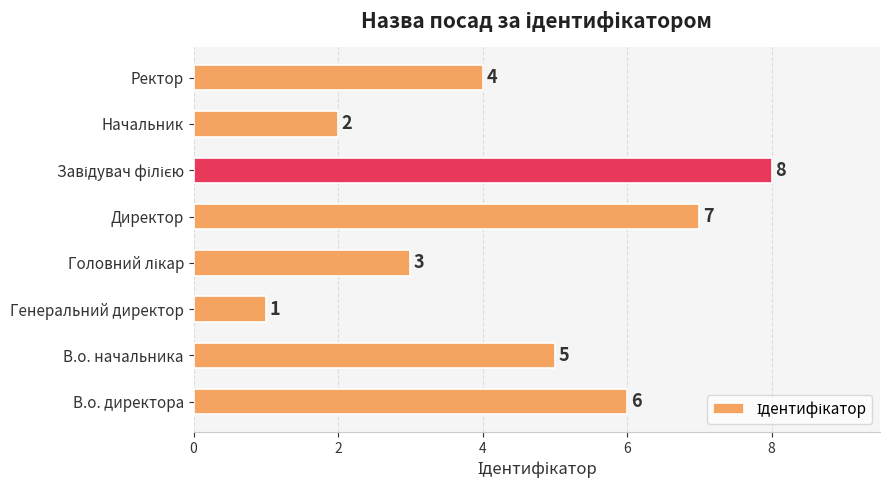

What is the change in value from Начальник to Ректор?

+2